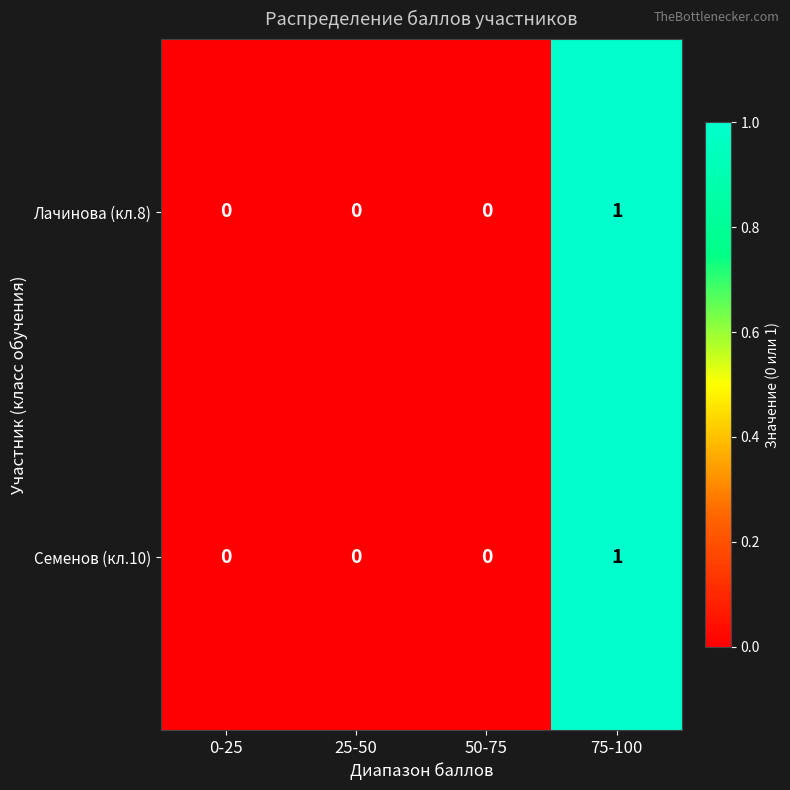

At which category is the sum across all series the highest?

75-100